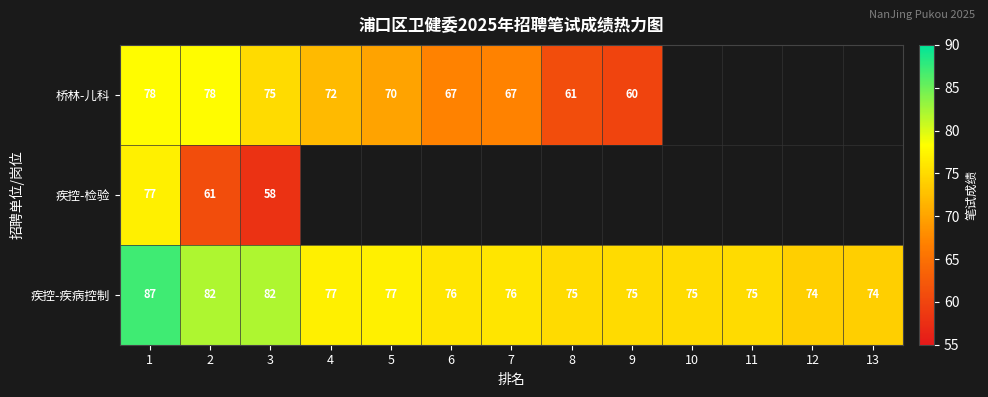

Is it true that 疾控-疾病控制 equals 82 at 2?

True